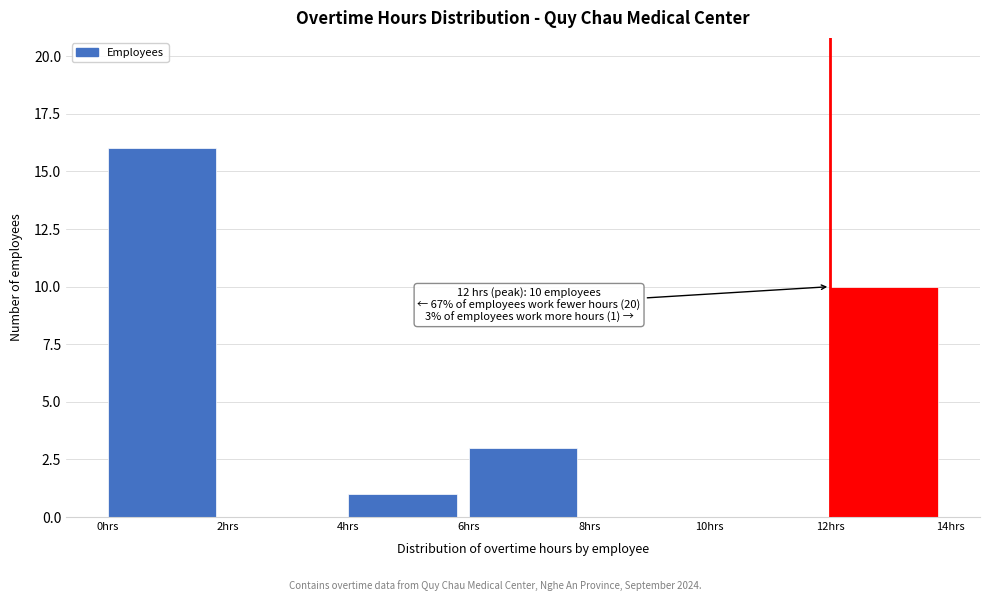

Over which range of the x-axis is the bar tallest?

0 to 2